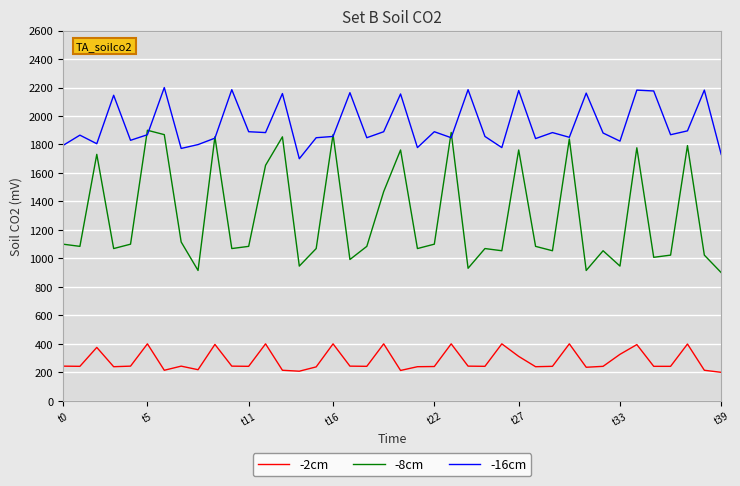

Rank the series by their average value, from highest to lowest.

-16cm, -8cm, -2cm